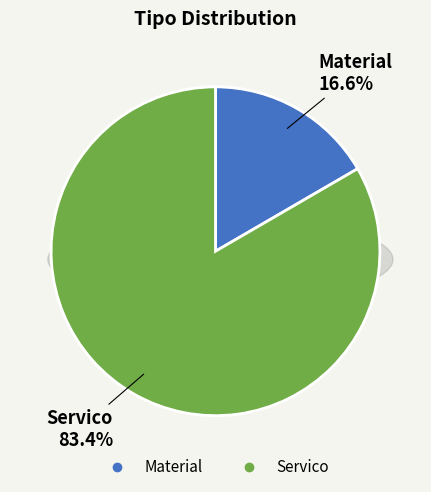

Which has a higher value, Servico or Material?

Servico